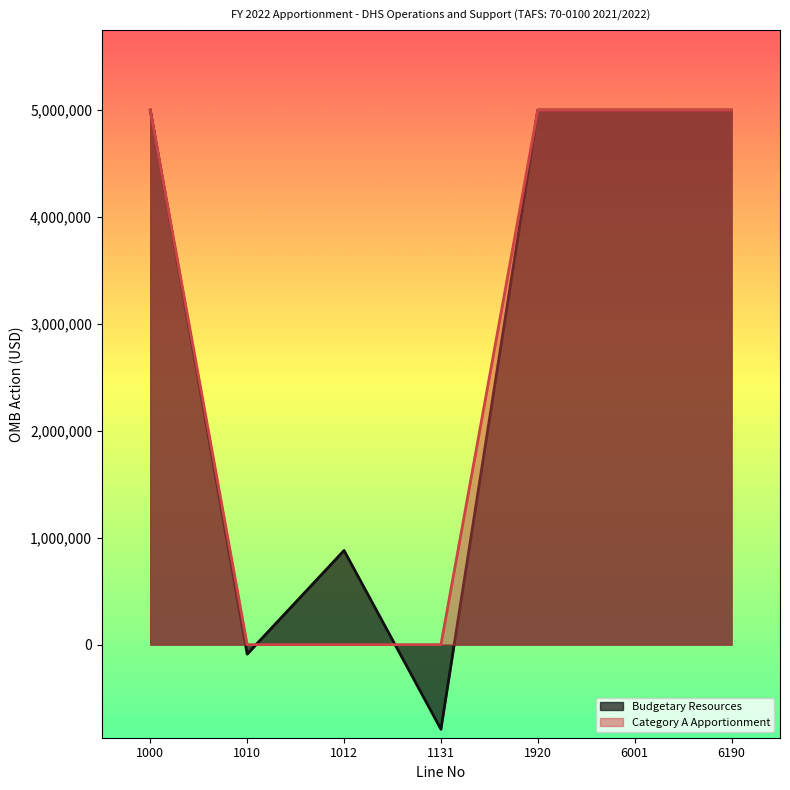

At which label does Budgetary Resources reach its minimum?

1131